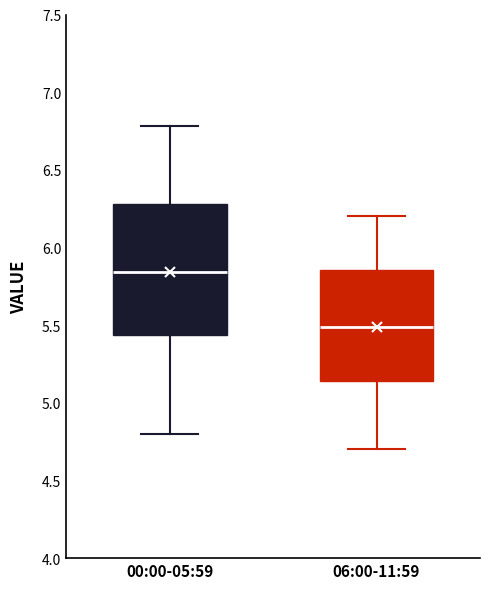

Where does the median line of the box for 00:00-05:59 sit on the y-axis? The values are not printed on the chart, so give them approximately, as read against the axis.

5.85